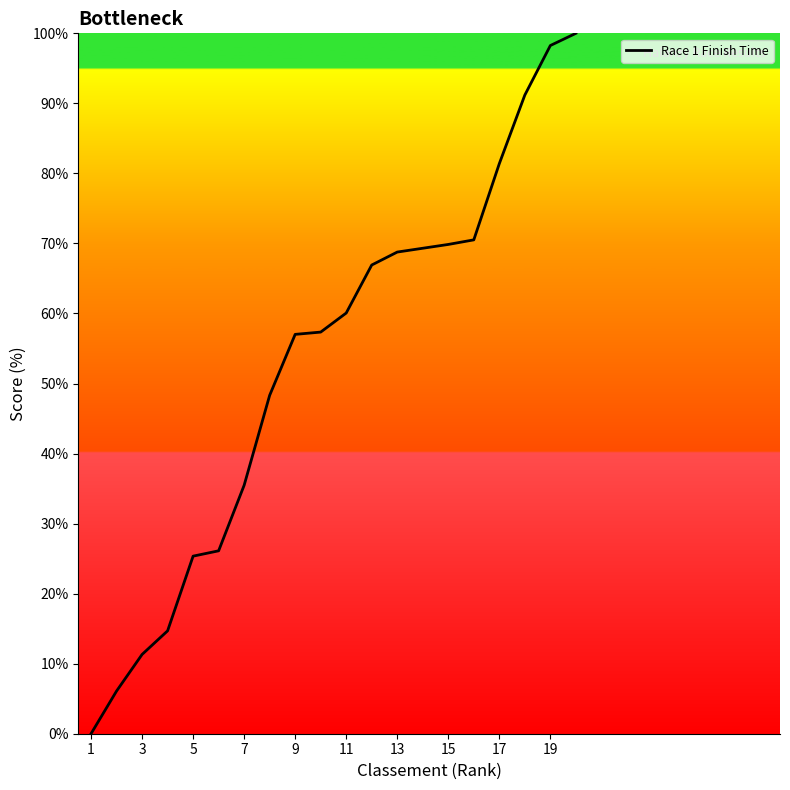

What is the difference between the maximum and minimum values?

100.0